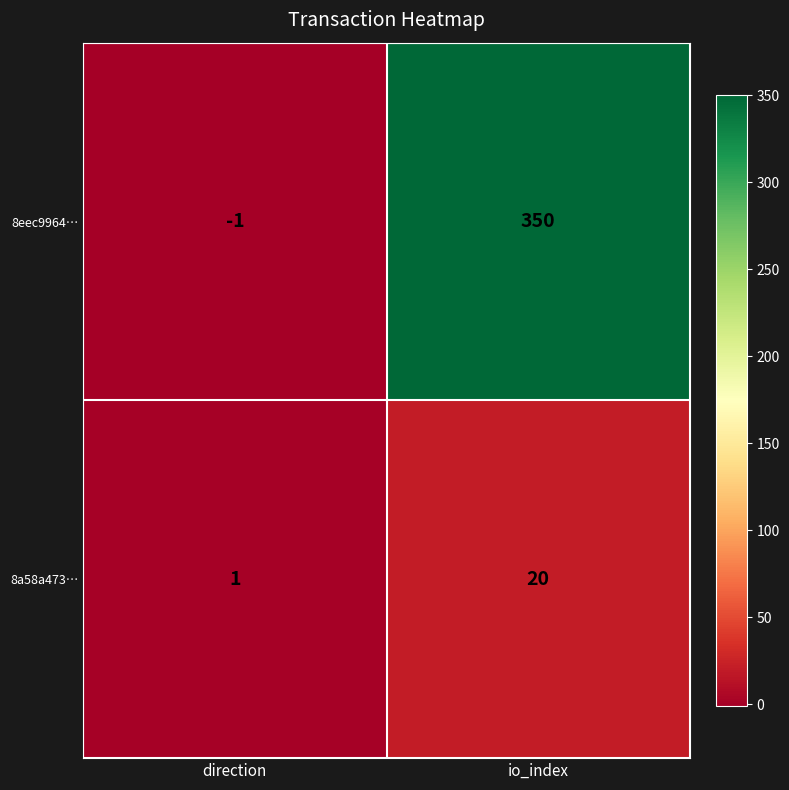

Reading left to right, list all the values displayed in this chart.

8eec9964…: direction=-1	io_index=350
8a58a473…: direction=1	io_index=20